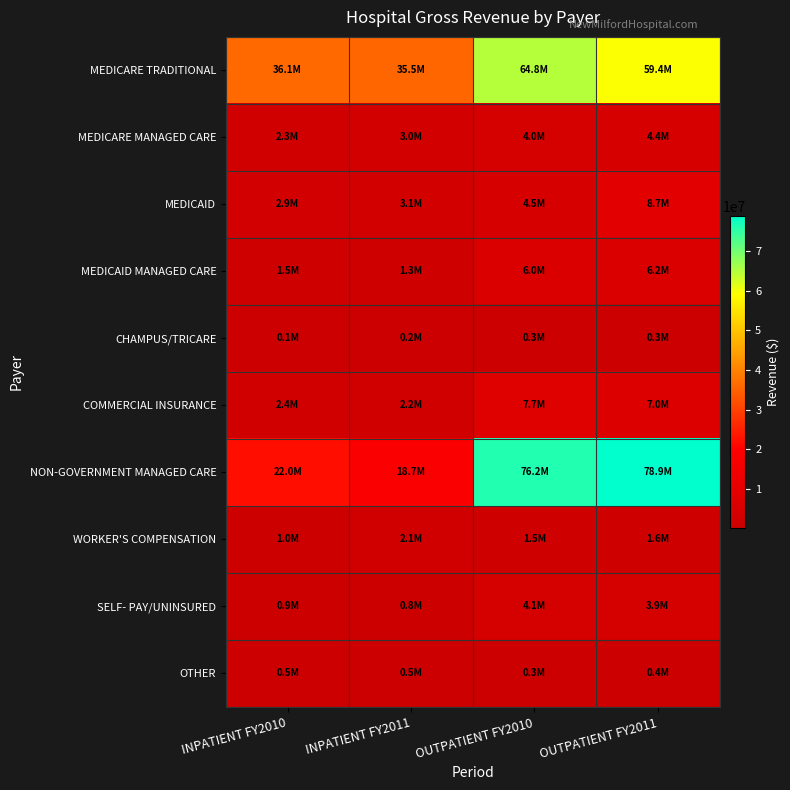

What is the difference between the highest and lowest values at OUTPATIENT FY2011?

78665562